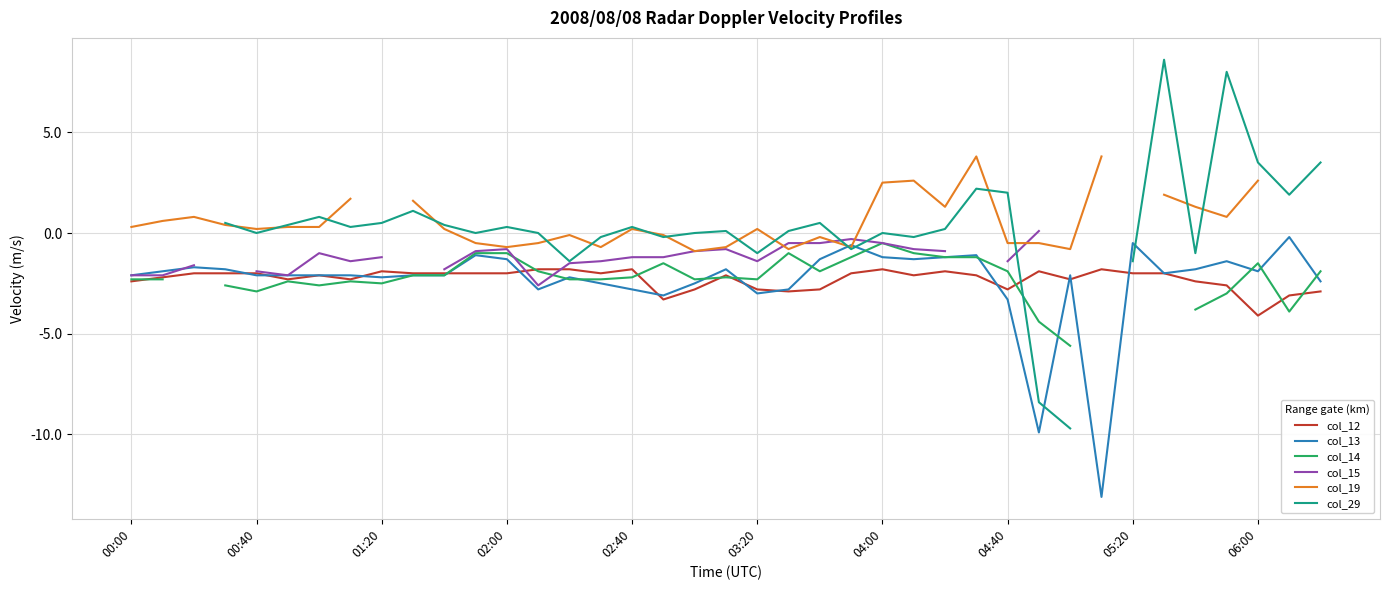

True or false: col_12 and col_14 intersect in this chart.

True